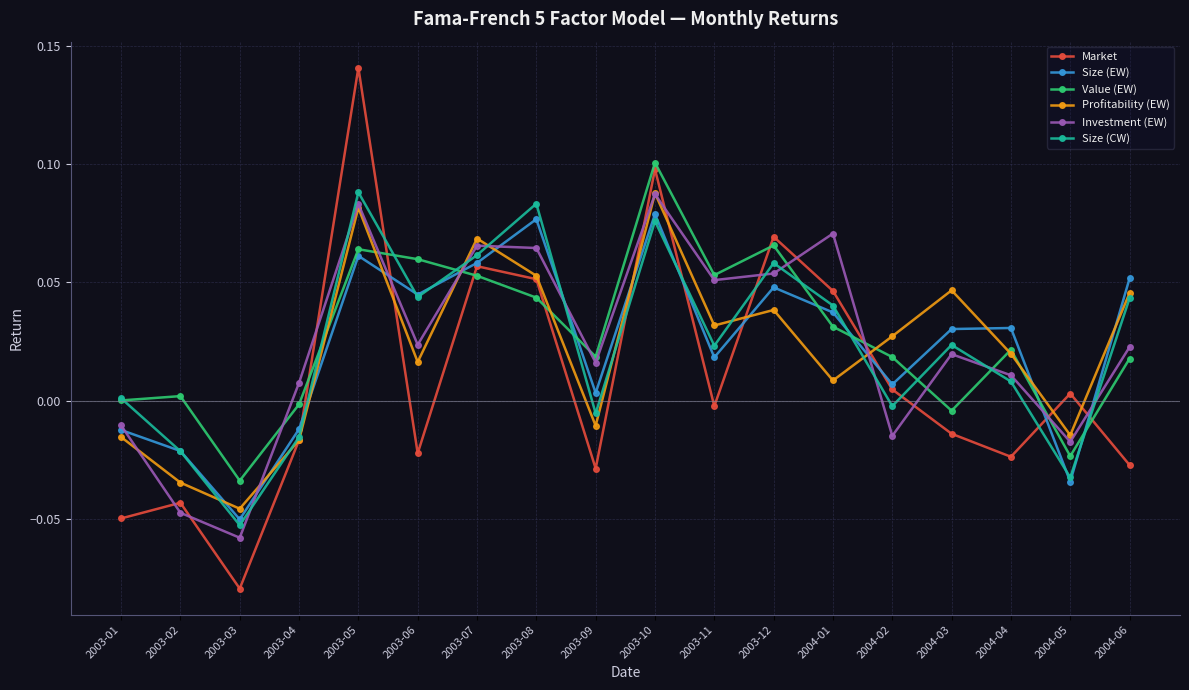

Where do Profitability (EW) and Investment (EW) first cross each other?

2003-01 and 2003-02